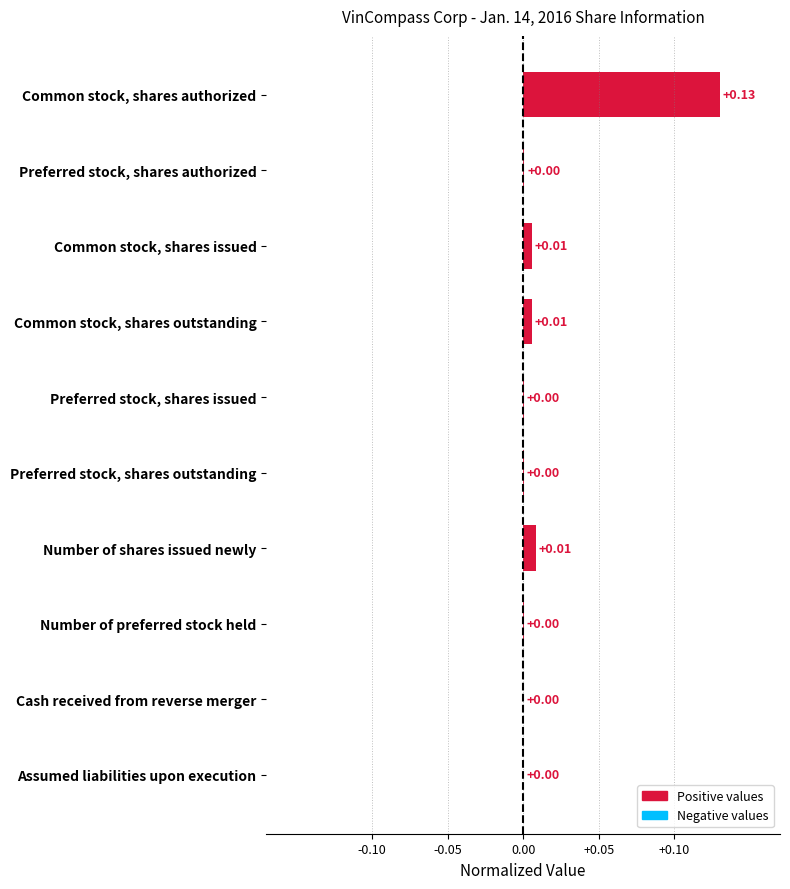

Which label corresponds to the largest value in the chart?

Common stock, shares authorized